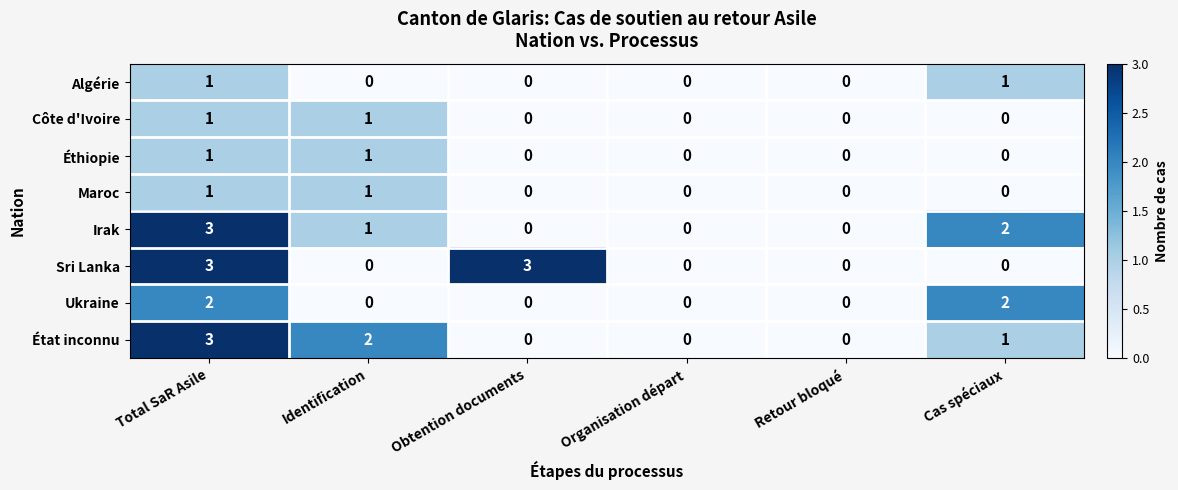

Count the Algérie values in the range 0 to 1.

6